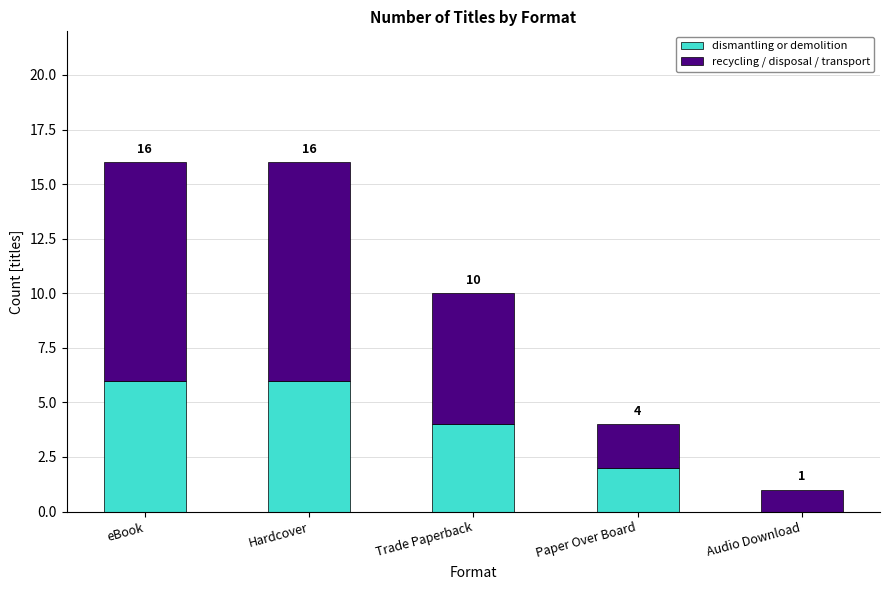

At which label does dismantling or demolition first exceed 4?

eBook